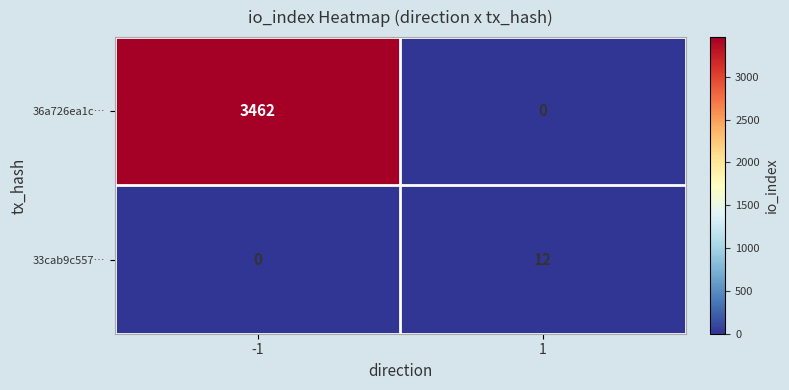

What is the approximate value of 36a726ea1c… at -1, to the nearest 10?

3460